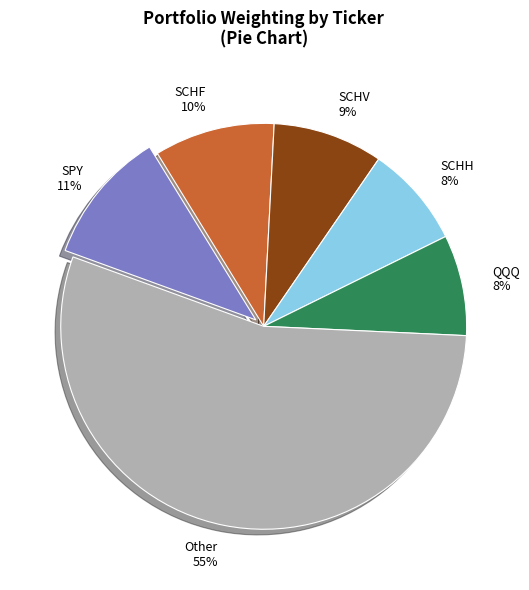

What percentage is the SCHV slice, to the nearest percent?

9%